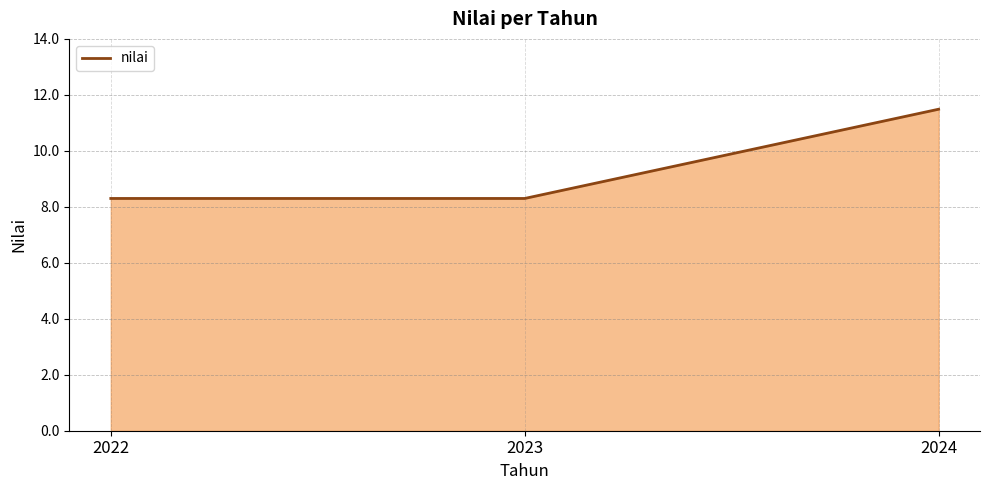

What value does the data have at 2022?

8.3